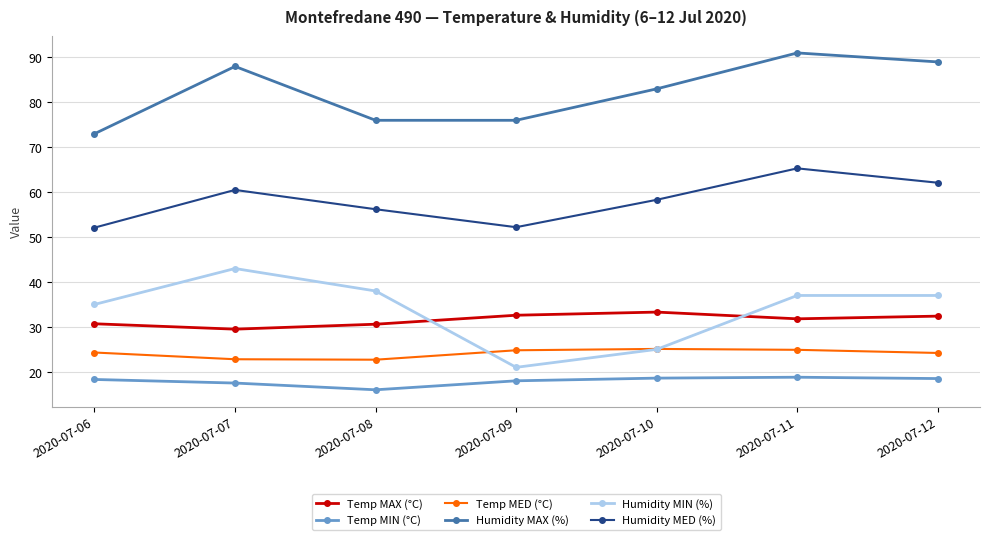

What is the difference between the Humidity MAX (%) values at 2020-07-07 and 2020-07-11?

3.0